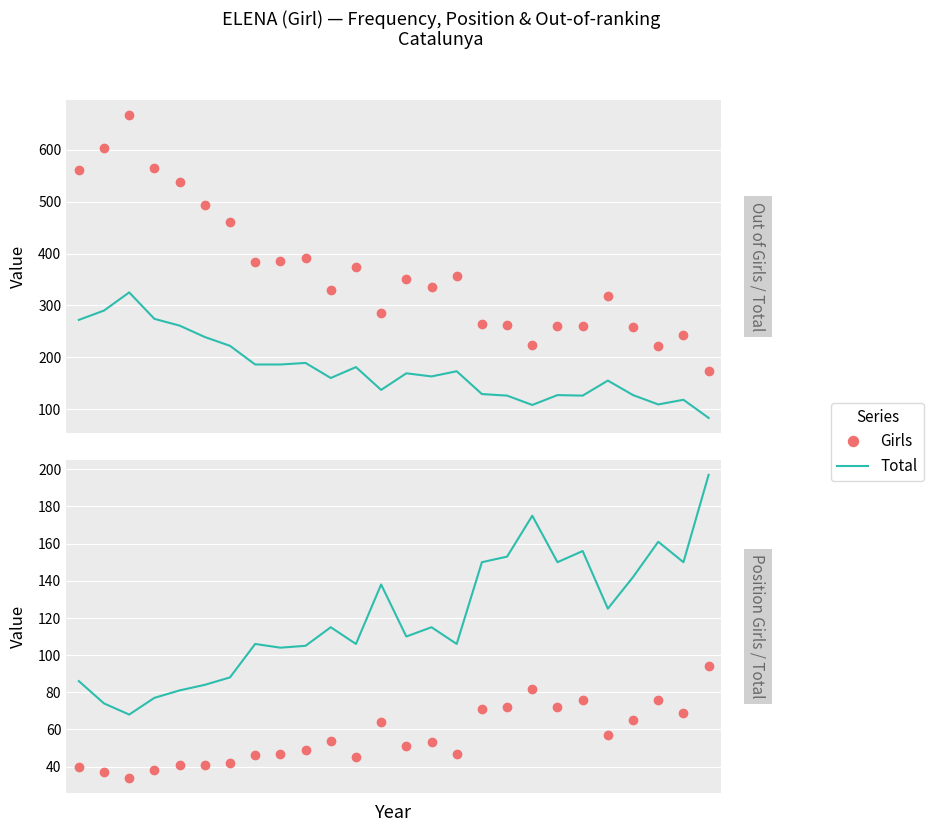

Does the chart display data point markers on the line(s)?

No